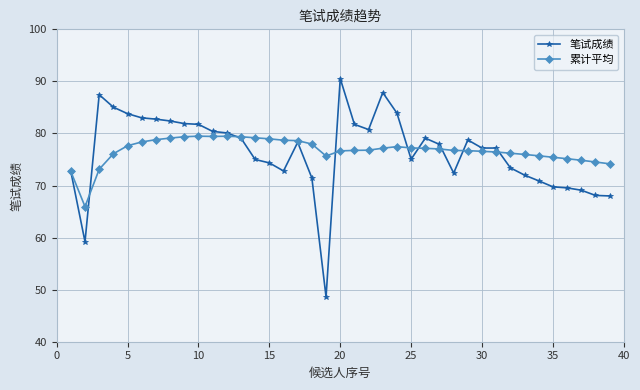

What is the average value of the 笔试成绩 series?

76.5